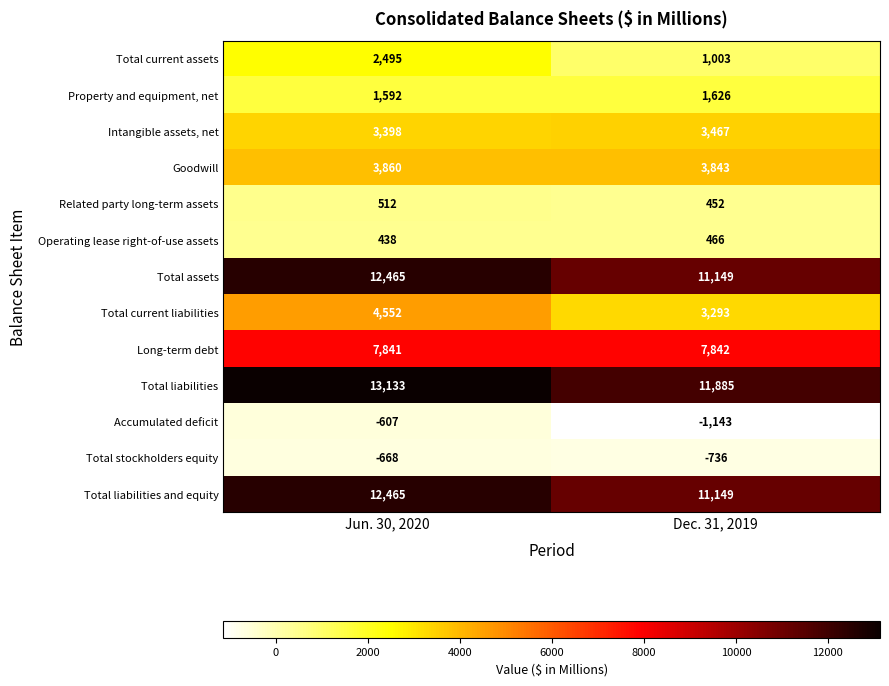

Read the Goodwill value at Dec. 31, 2019, to the nearest 10.

3840